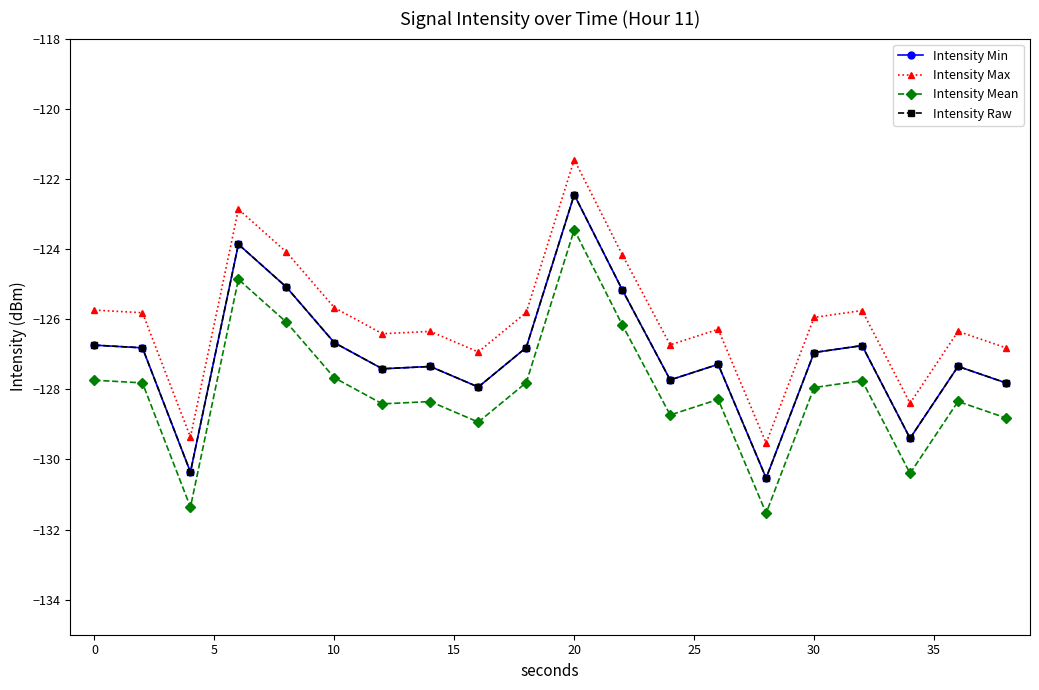

Is this an area chart (filled region under the line)?

No